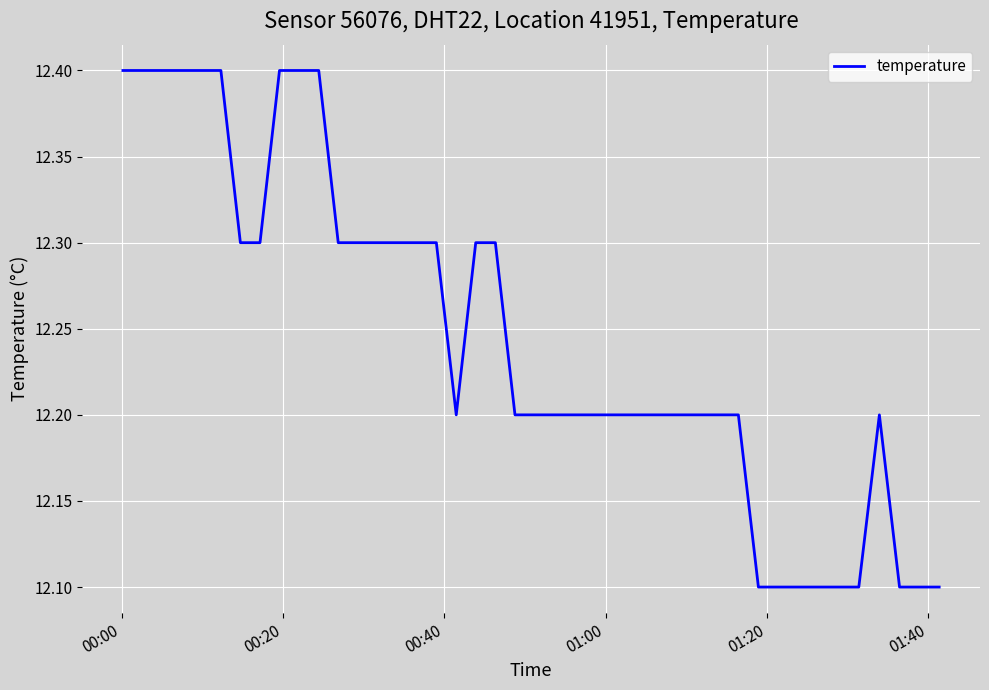

How many values are between 12 and 13?

40